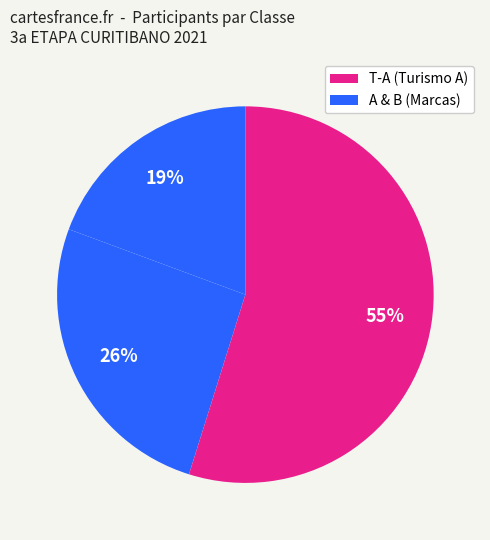

How many segments does this pie chart have?

3